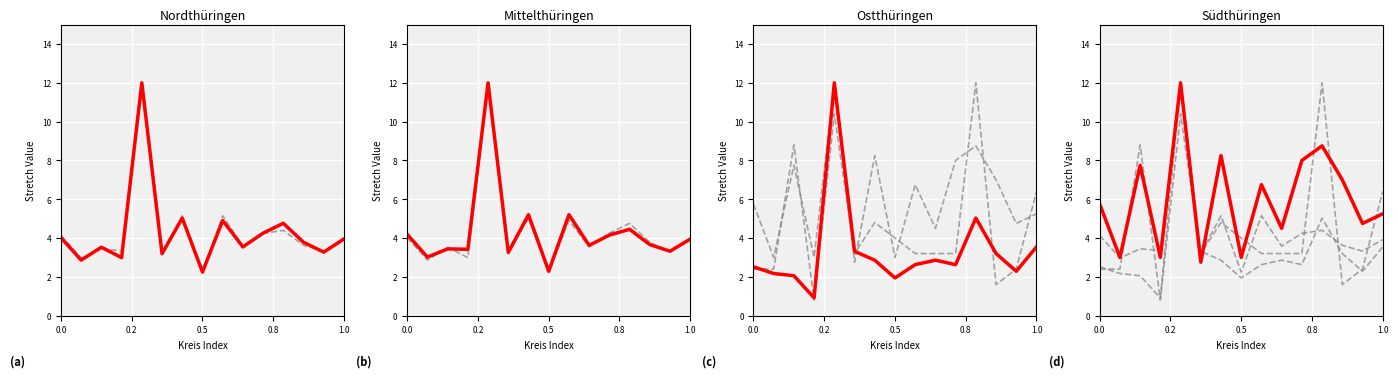

Reading left to right, extract all data points from this chart.

Aufgaben insgesamt: 4.1	3.0	3.4	3.3	12.0	3.2	5.1	2.2	5.1	3.6	4.2	4.4	3.6	3.3	3.9
Abmeldungen insgesamt: 4.0	2.9	3.5	3.0	12.0	3.2	5.0	2.2	4.9	3.5	4.3	4.8	3.8	3.3	4.0
vollständige Aufgaben: 4.2	3.0	3.4	3.4	12.0	3.3	5.2	2.3	5.2	3.6	4.1	4.5	3.7	3.3	3.9
Sonstige Abmeldungen: 5.8	3.0	7.8	3.0	12.0	2.8	8.2	3.0	6.8	4.5	8.0	8.8	7.0	4.8	5.2
Rechtsformwechsel: 2.4	2.4	8.8	0.8	10.4	3.2	4.8	4.0	3.2	3.2	3.2	12.0	1.6	2.4	6.4
Fortzüge: 2.5	2.2	2.1	0.9	12.0	3.3	2.9	1.9	2.6	2.9	2.6	5.0	3.2	2.3	3.5